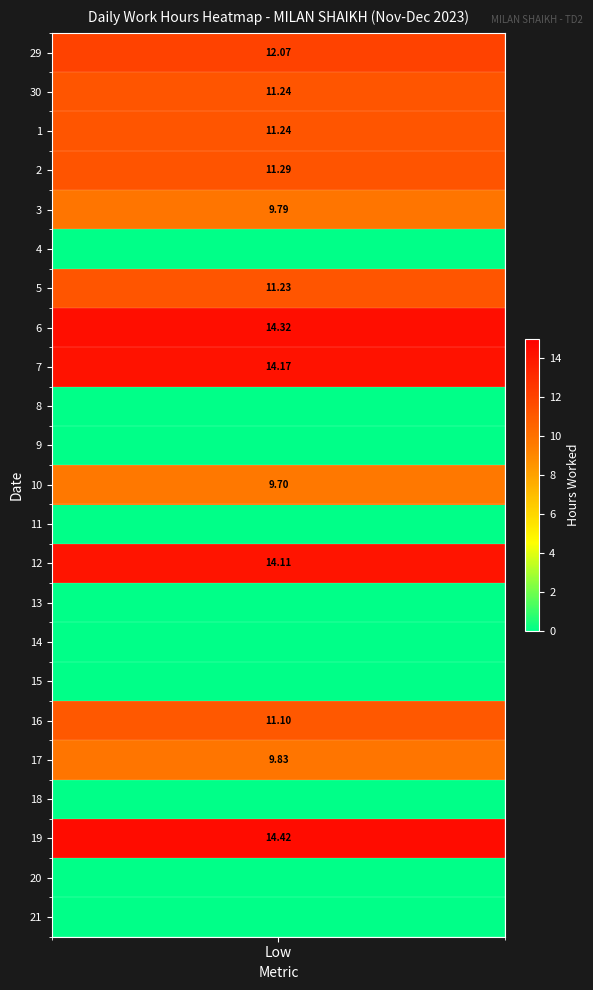

True or false: 9 has a value of 0.0 at 4.

True